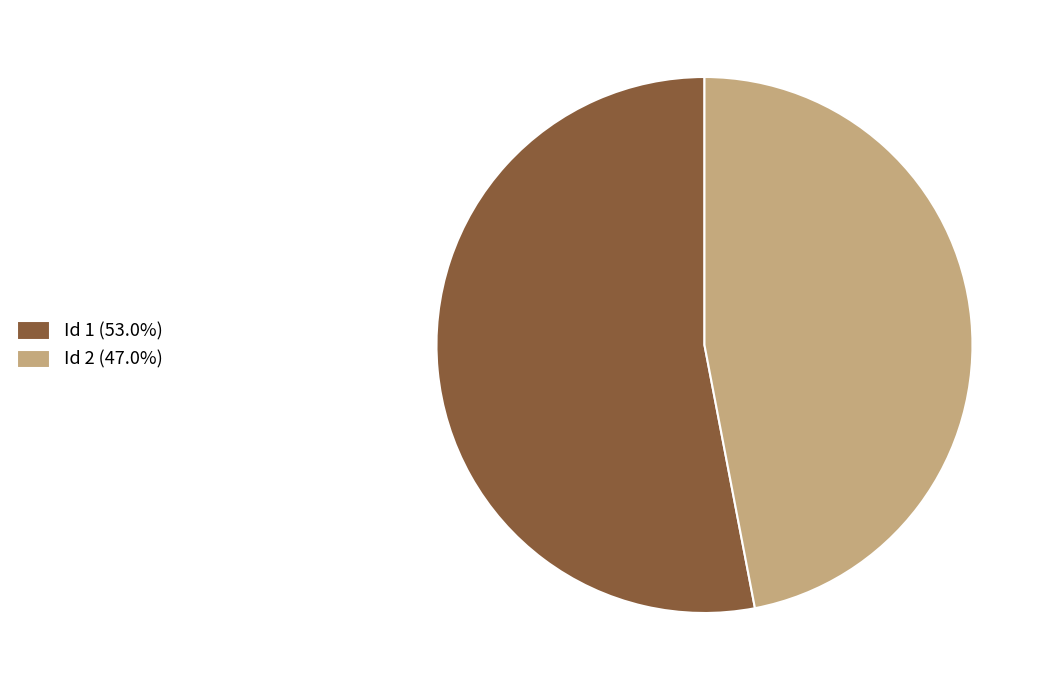

Do Id 2 (47.0%) and Id 1 (53.0%) together represent more than half of the pie?

Yes